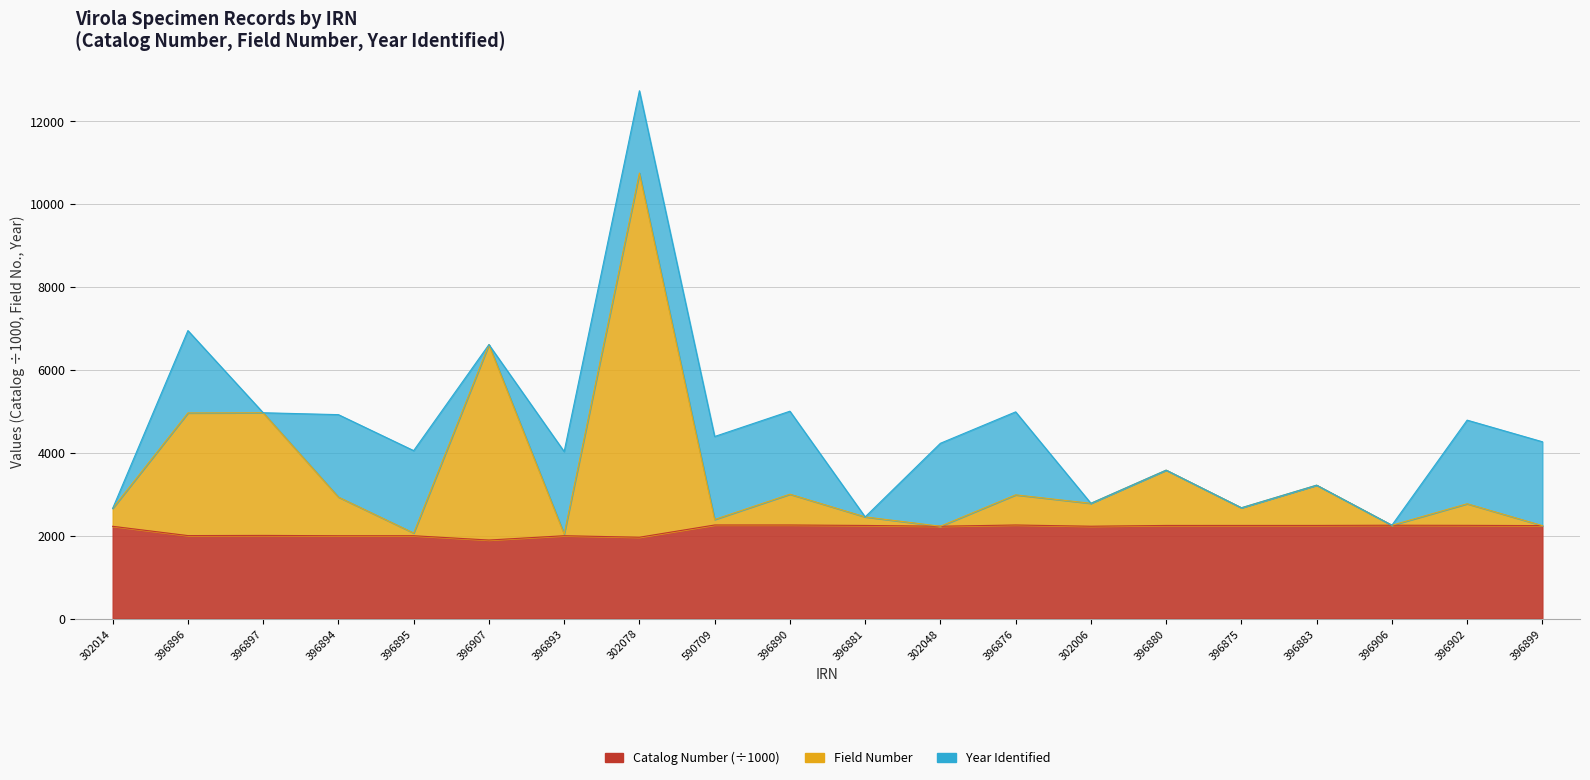

What is the difference between the maximum and minimum values in the Catalog Number series?

362.7